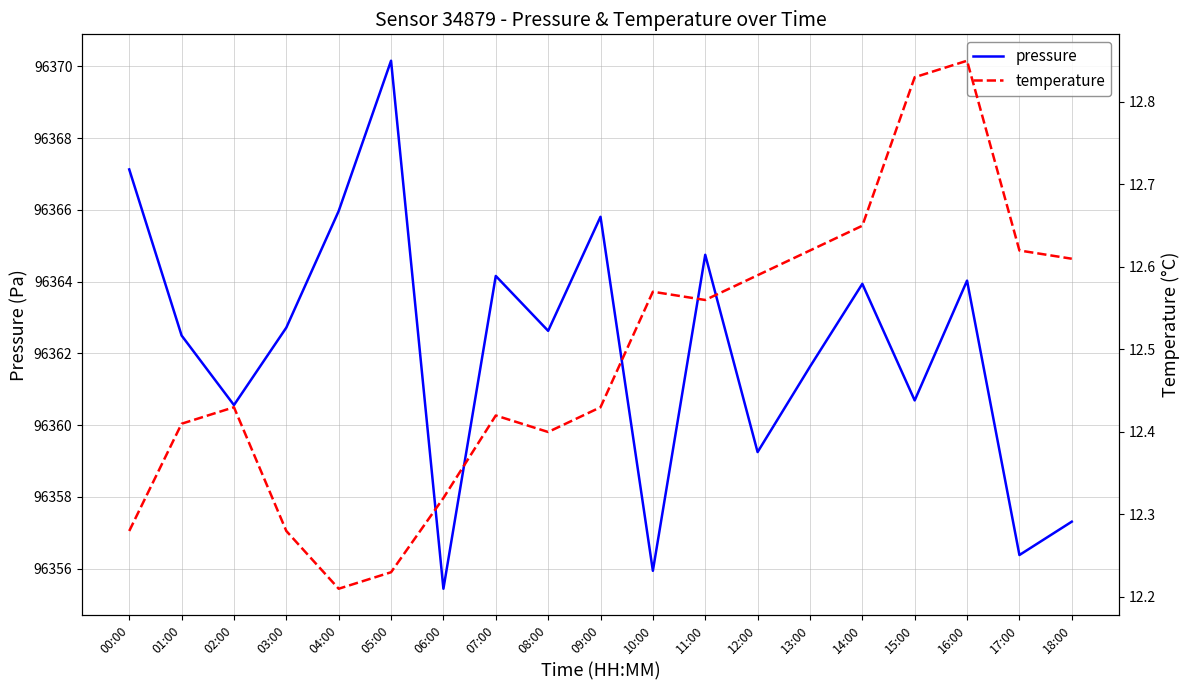

Read the pressure value at 06:00.

96355.4